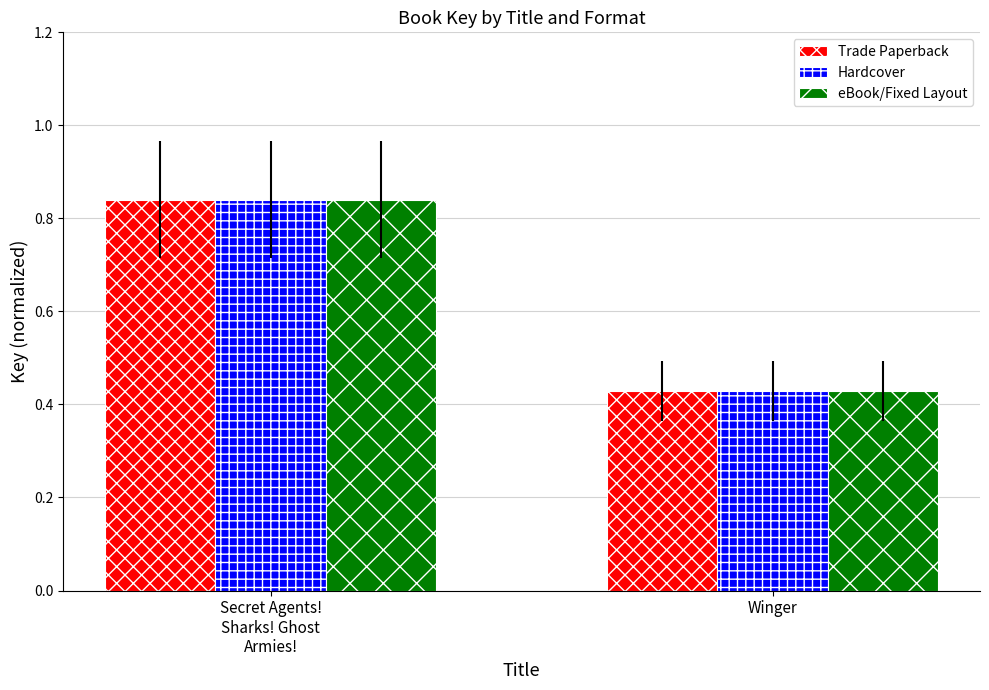

Which label corresponds to the smallest value in the chart?

Winger